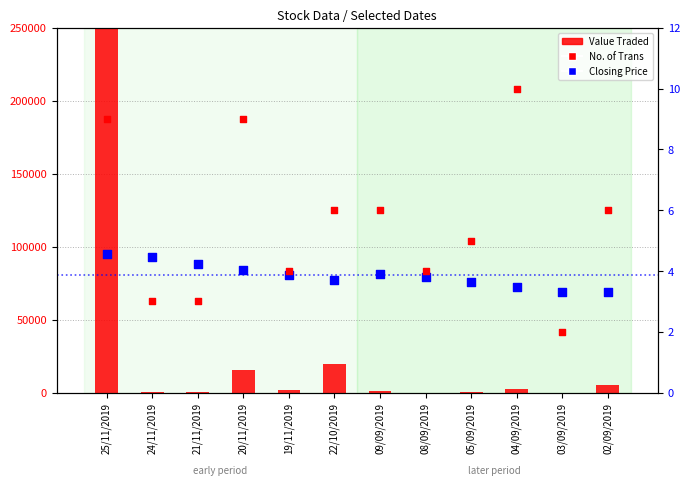

What is the total value across all series at 22/10/2019?

19564.7